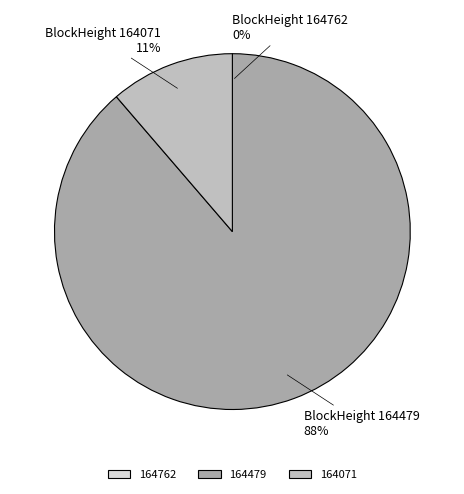

What percentage do 164762 and 164071 together represent?

11.3%